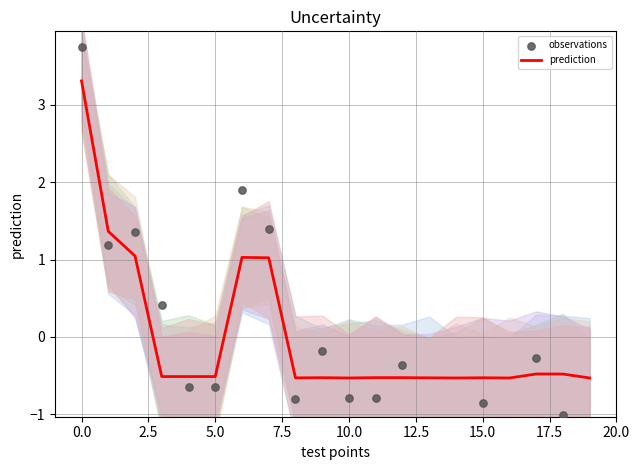

What are all the series names shown in the legend?

prediction, observations